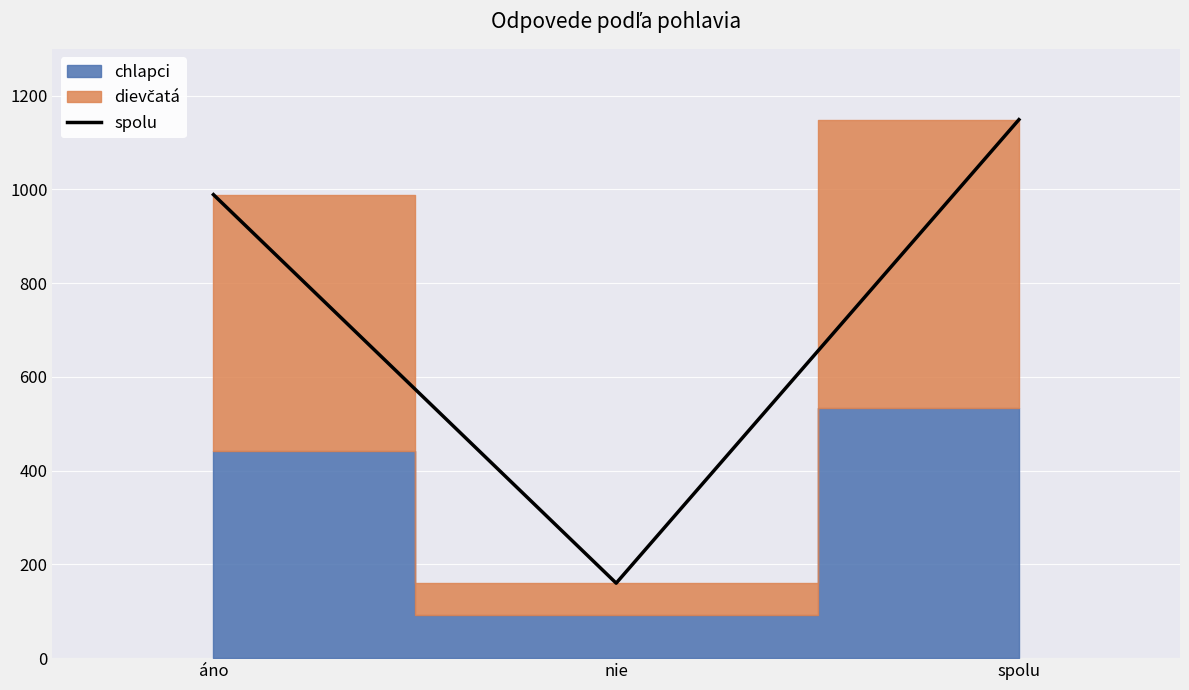

Which has a higher value, áno or spolu?

spolu